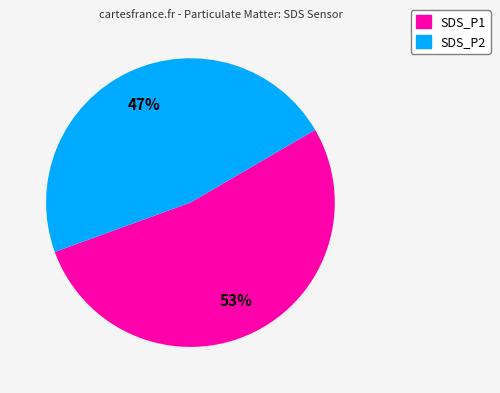

Which category has the biggest portion of the pie?

SDS_P1